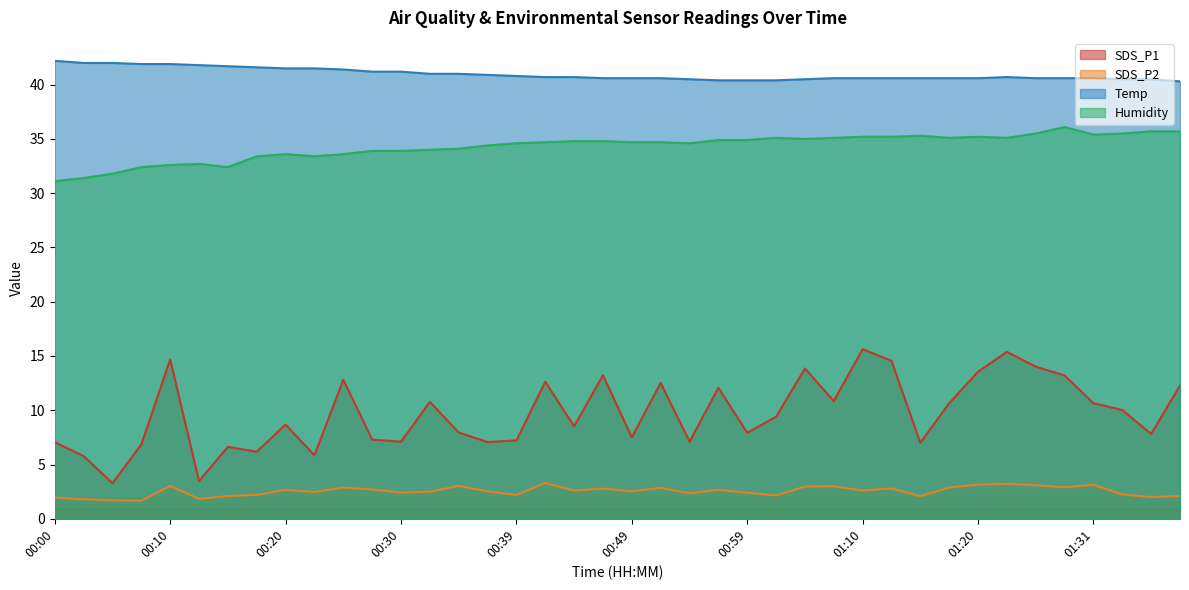

Rank the series by their maximum value, from lowest to highest.

SDS_P2, SDS_P1, Humidity, Temp